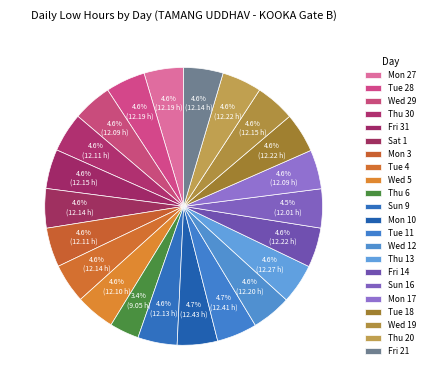

Does Thu 13 represent more than half of the total?

No